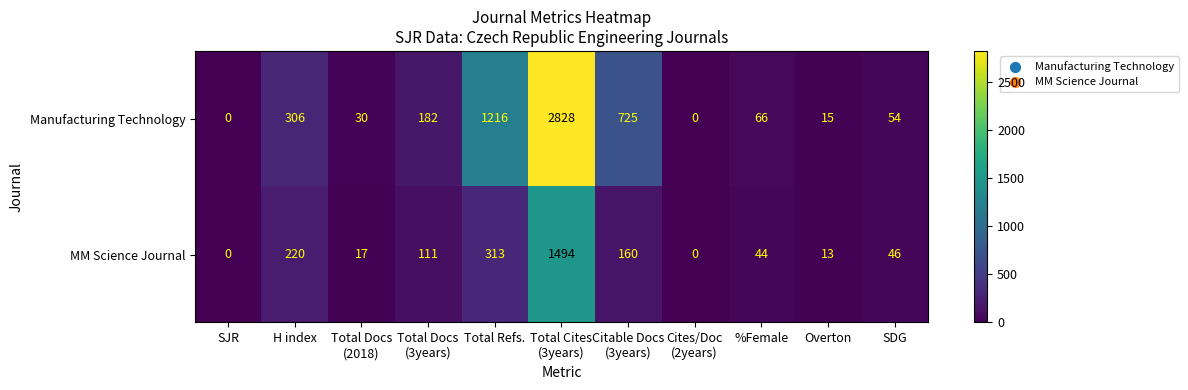

Reading right to left, what are all the values shown in this chart?

Manufacturing Technology: 54	15	66	0	725	2828	1216	182	30	306	0
MM Science Journal: 46	13	44	0	160	1494	313	111	17	220	0